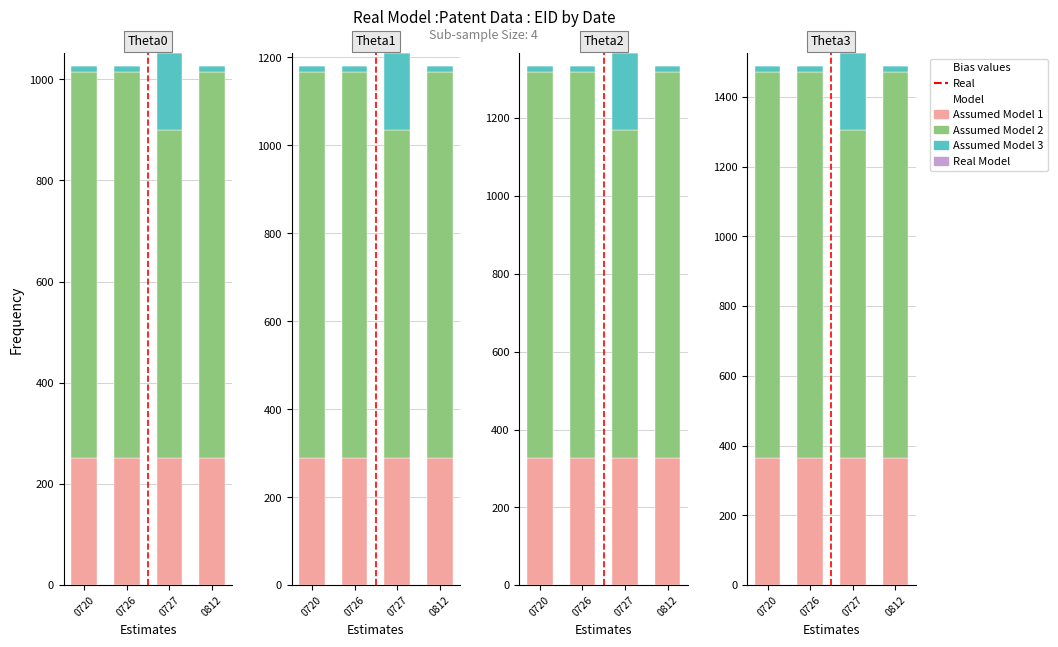

How many bars are there in each group?

4